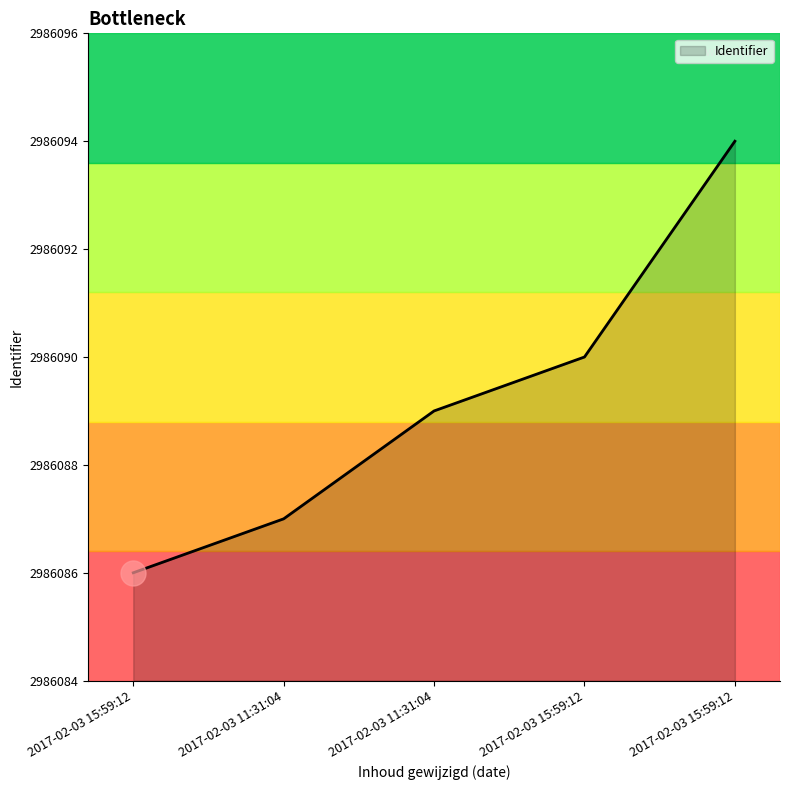

Reading left to right, list all the values displayed in this chart.

2017-02-03 15:59:12=2986086	2017-02-03 11:31:04=2986087	2017-02-03 11:31:04=2986089	2017-02-03 15:59:12=2986090	2017-02-03 15:59:12=2986094